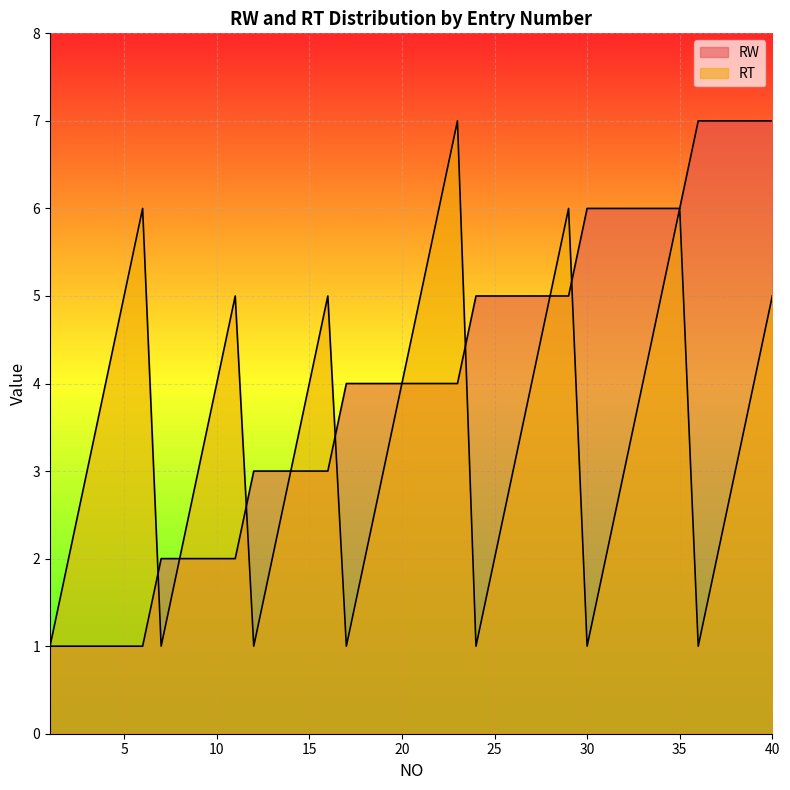

True or false: RW and RT cross at least once.

True